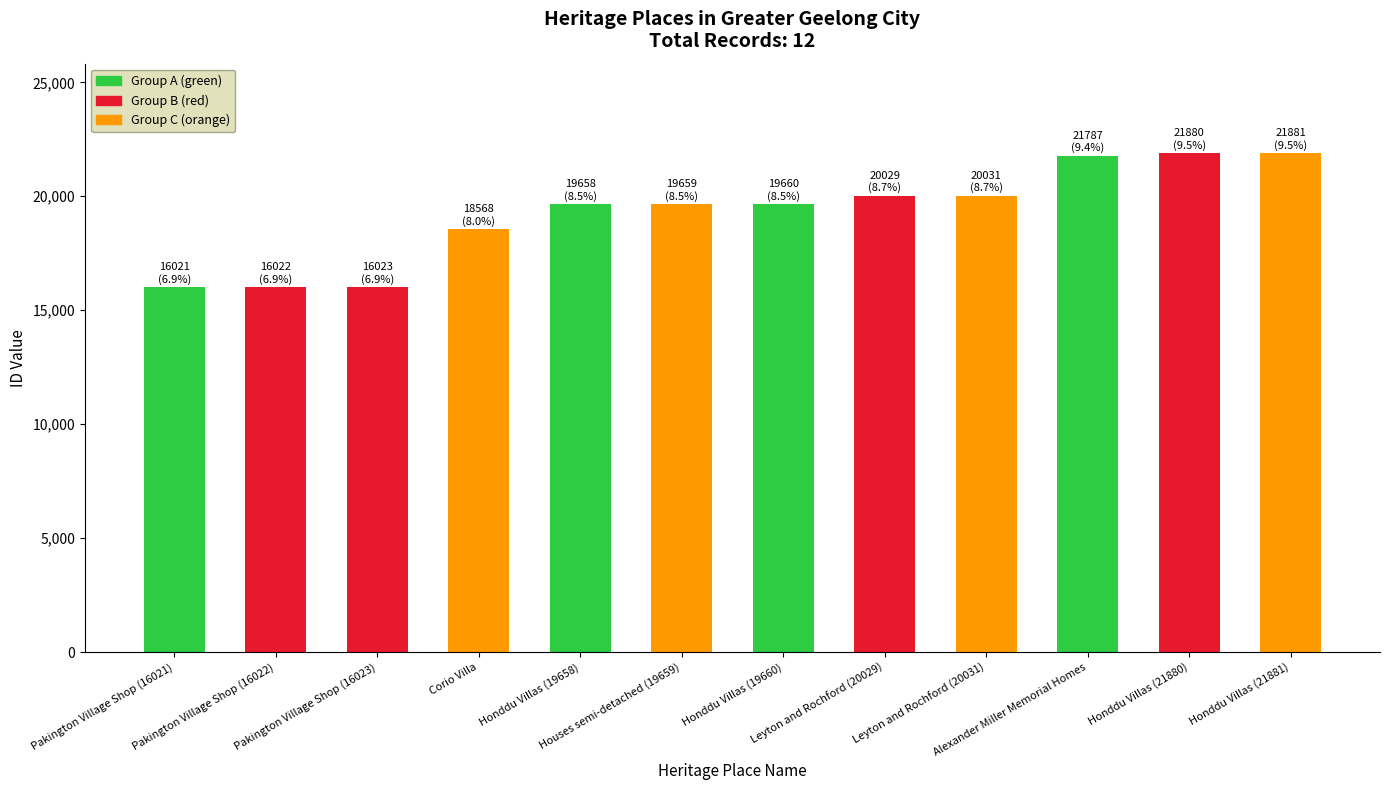

What is the difference between the maximum and minimum values?

5860